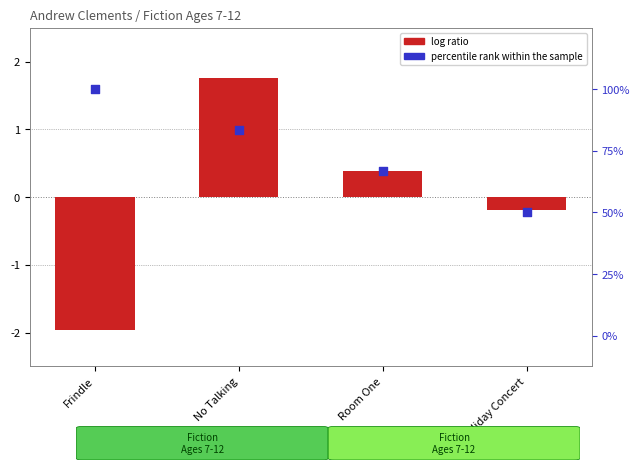

What are all the series names shown in the legend?

log ratio, percentile rank within the sample